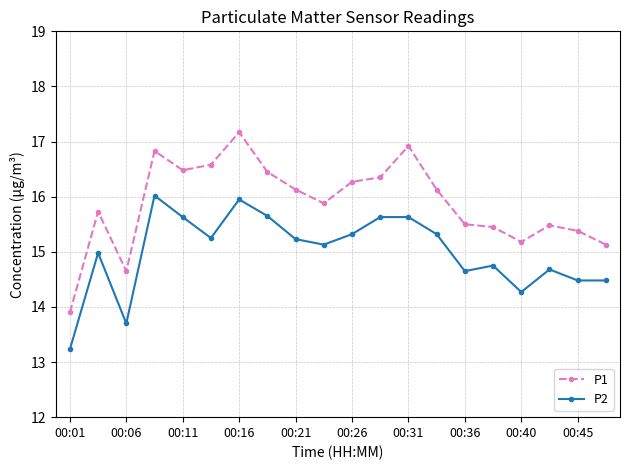

What is the value of the P2 point at the 15th from the left?

14.7